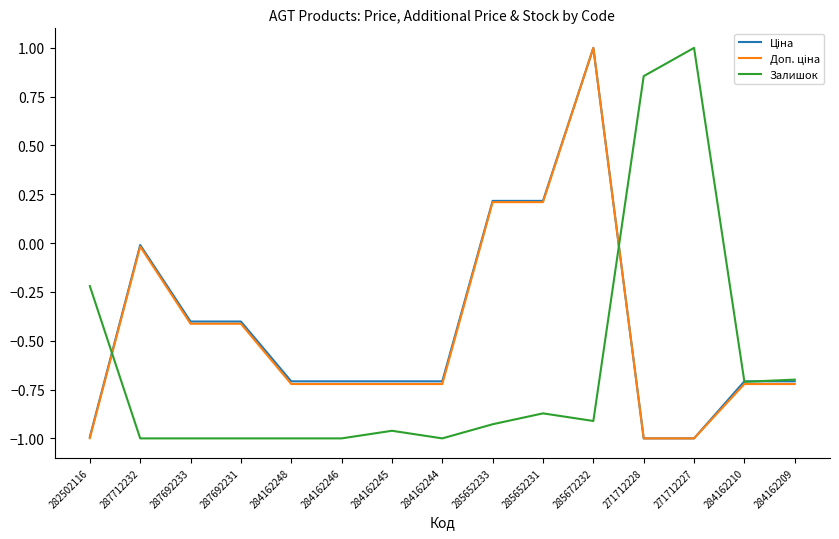

Which series changed the most between 282502116 and 287692233?

Залишок